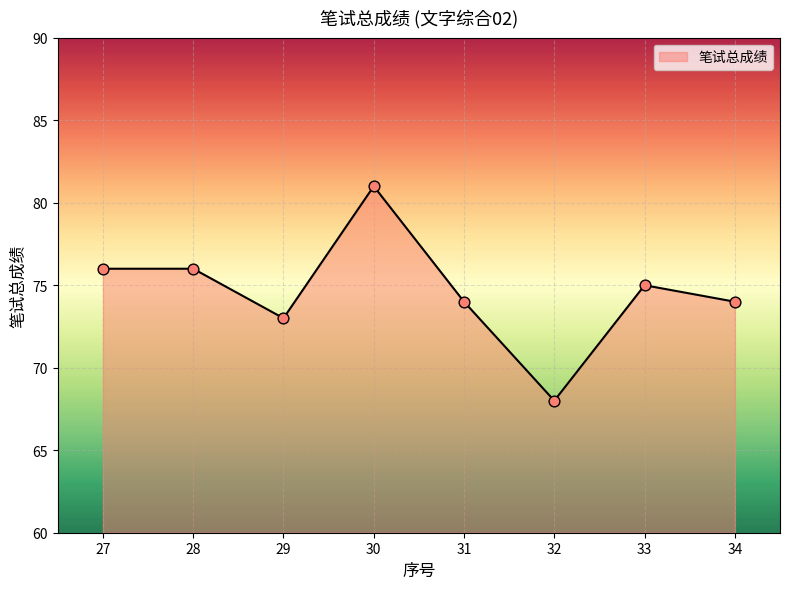

What is the ratio of the value at 29 to the value at 30?

0.9